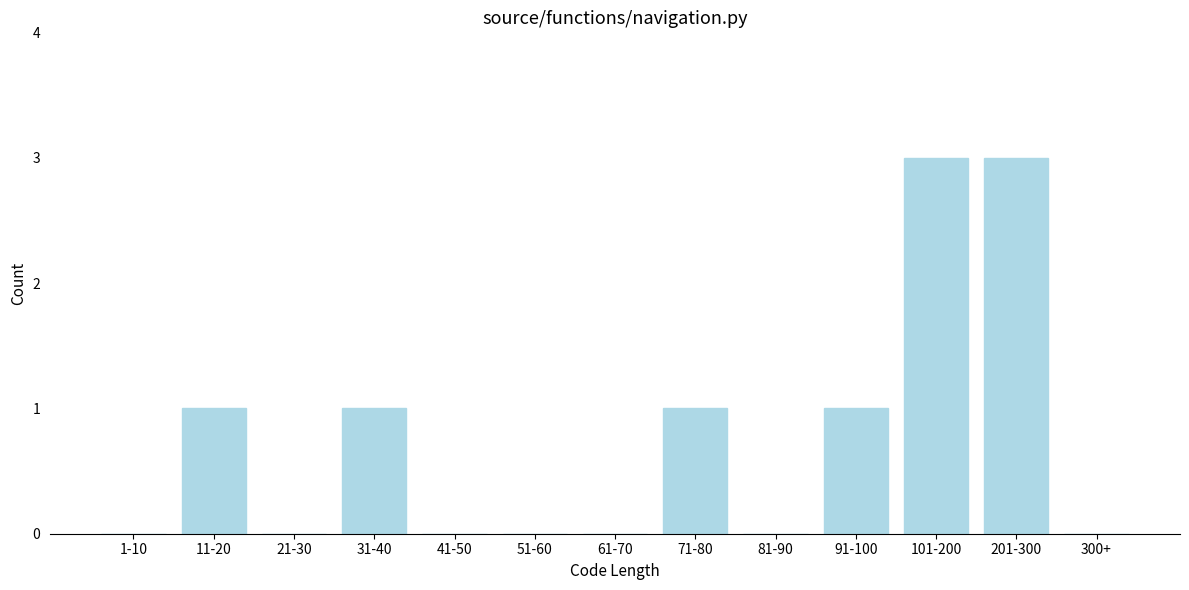

Reading right to left, transcribe all the data shown in this chart.

300+=0	201-300=3	101-200=3	91-100=1	81-90=0	71-80=1	61-70=0	51-60=0	41-50=0	31-40=1	21-30=0	11-20=1	1-10=0